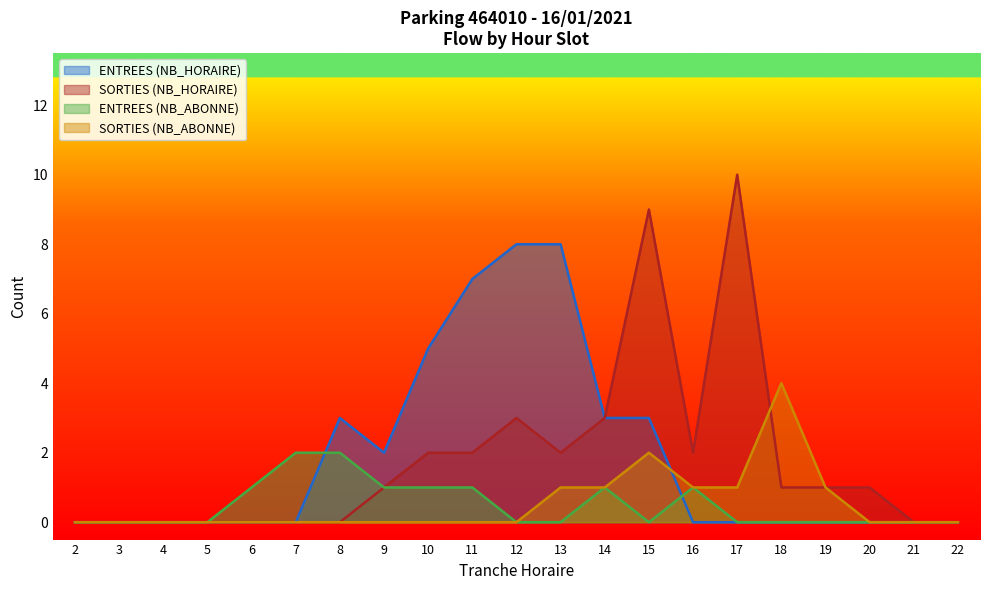

At which category does ENTREES (NB_HORAIRE) reach its first local valley?

9